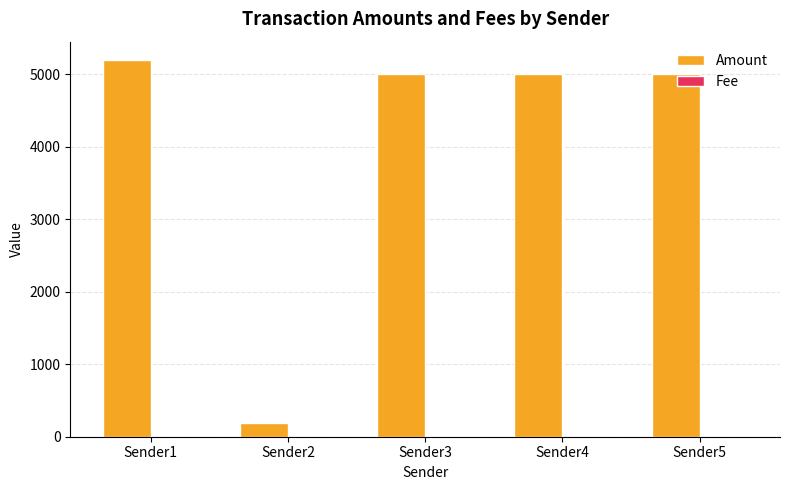

What is the greatest value displayed?

5190.8